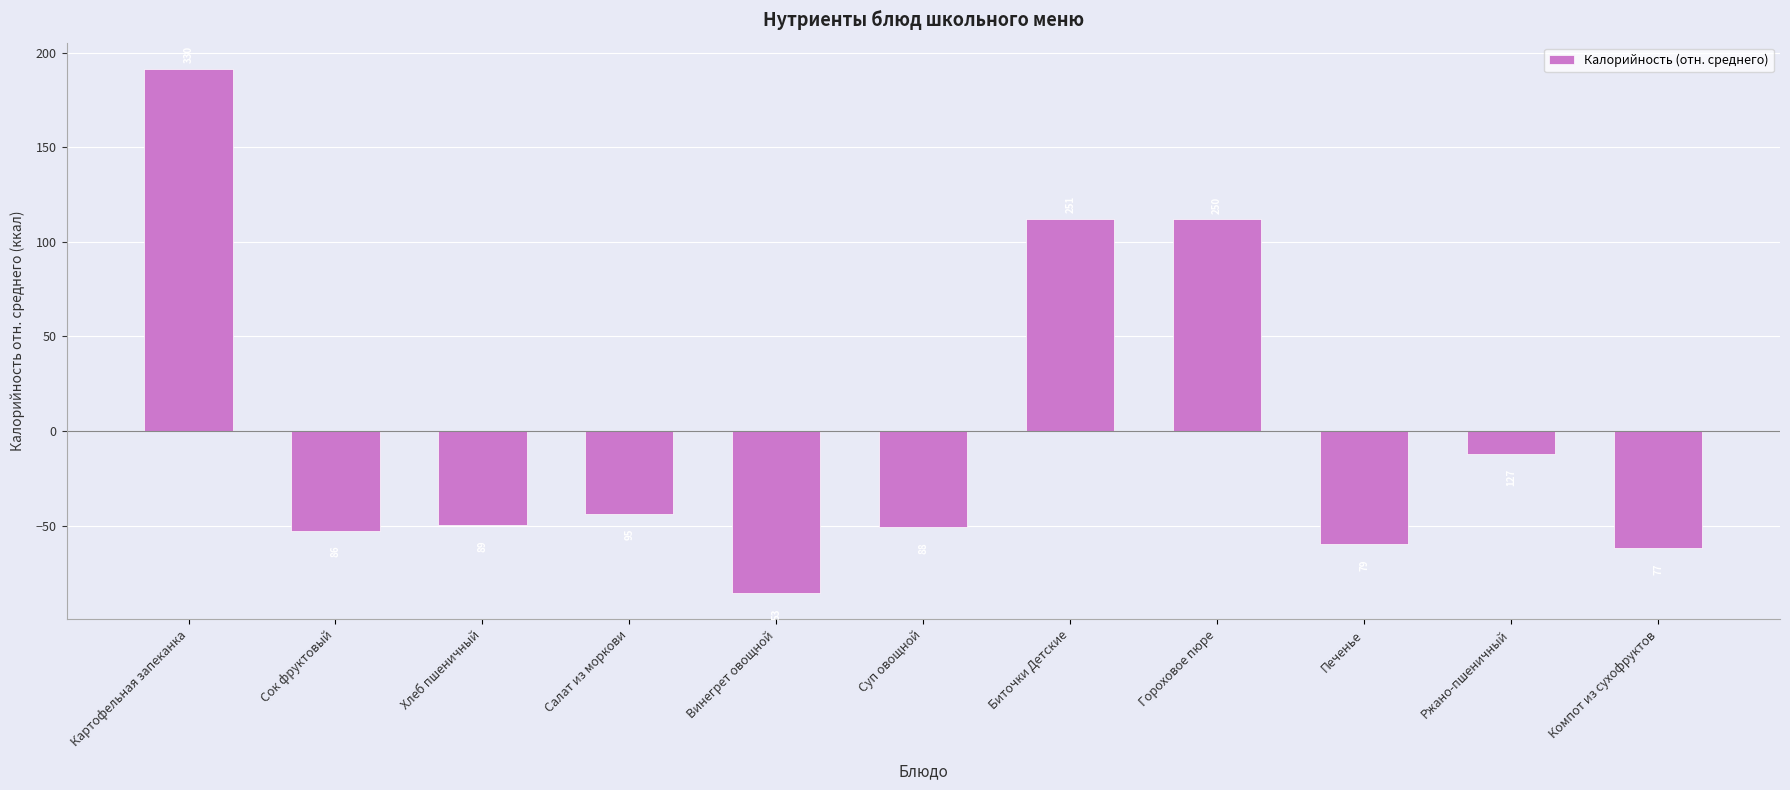

Approximately how many times larger is the value at Картофельная запеканка compared to Гороховое пюре?

1.7